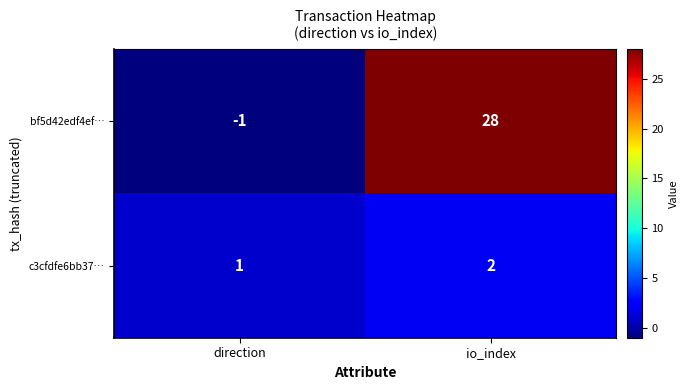

Rank the series at io_index from highest to lowest value.

bf5d42edf4ef…, c3cfdfe6bb37…